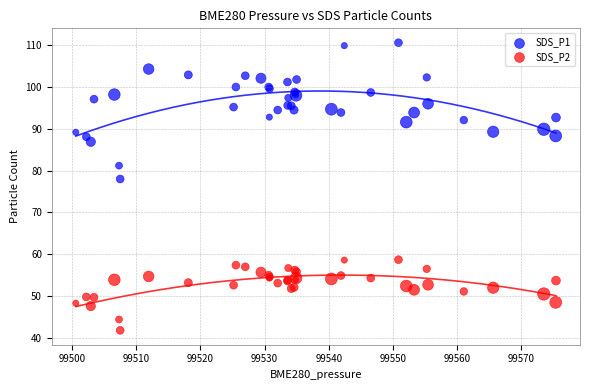

Across all series, what Y value is closest to 76?

78.0